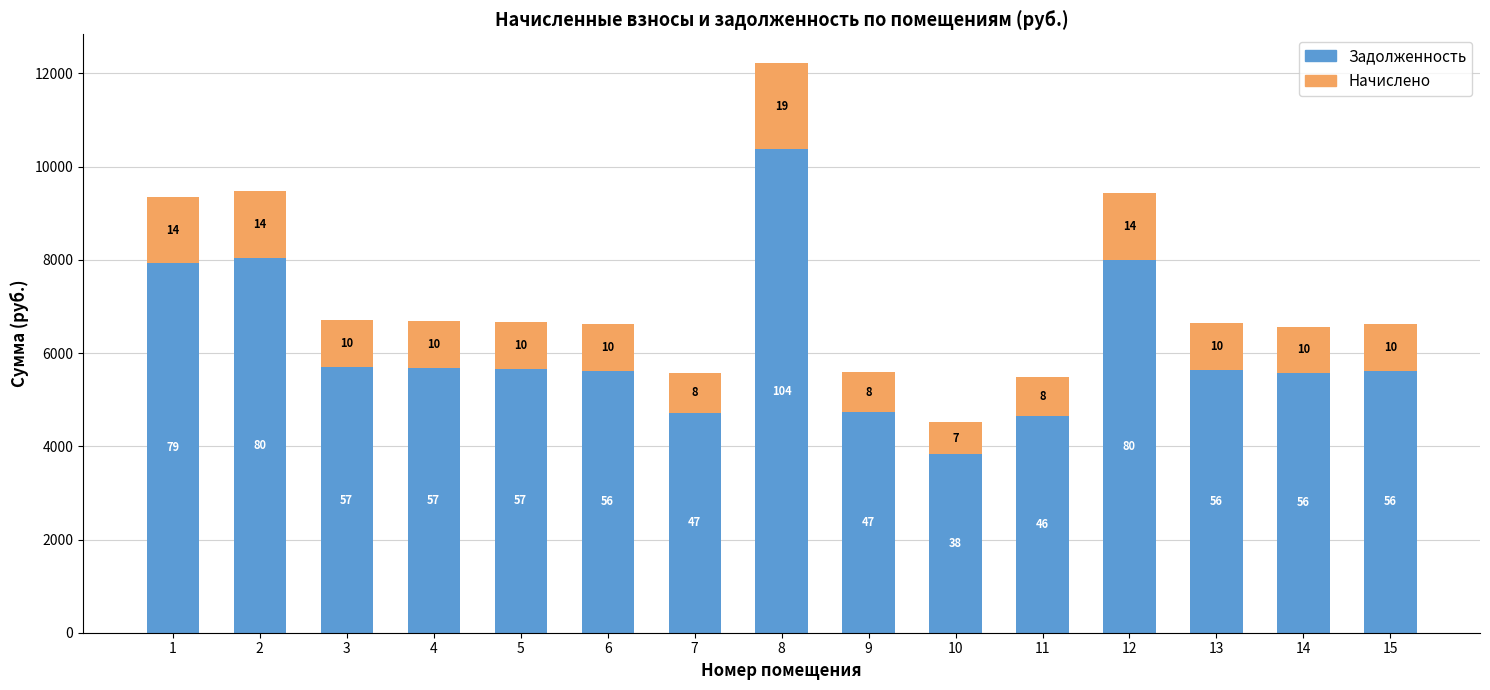

How many bars are there in total?

15